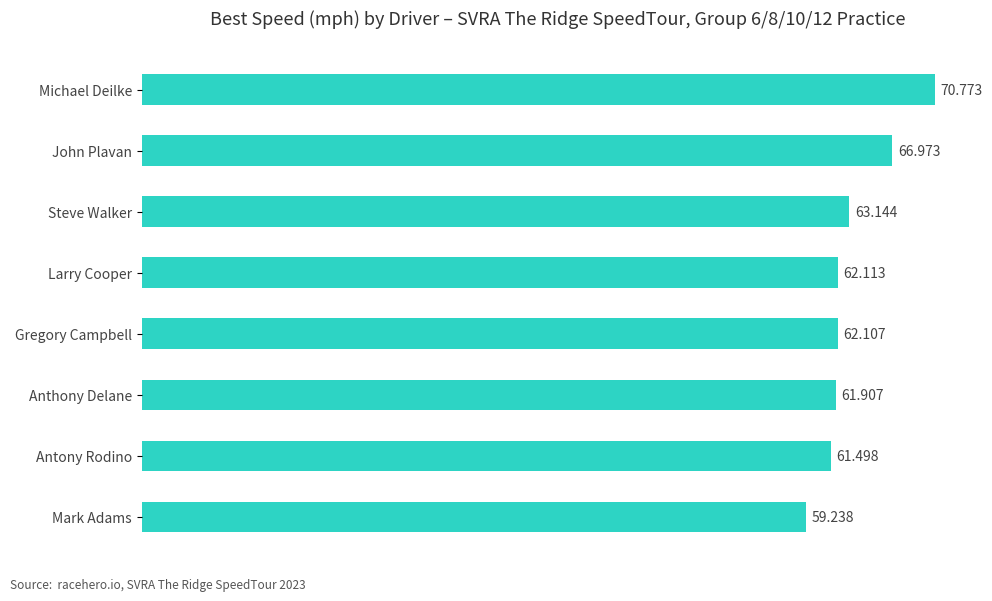

Which has a higher value, Gregory Campbell or Steve Walker?

Steve Walker